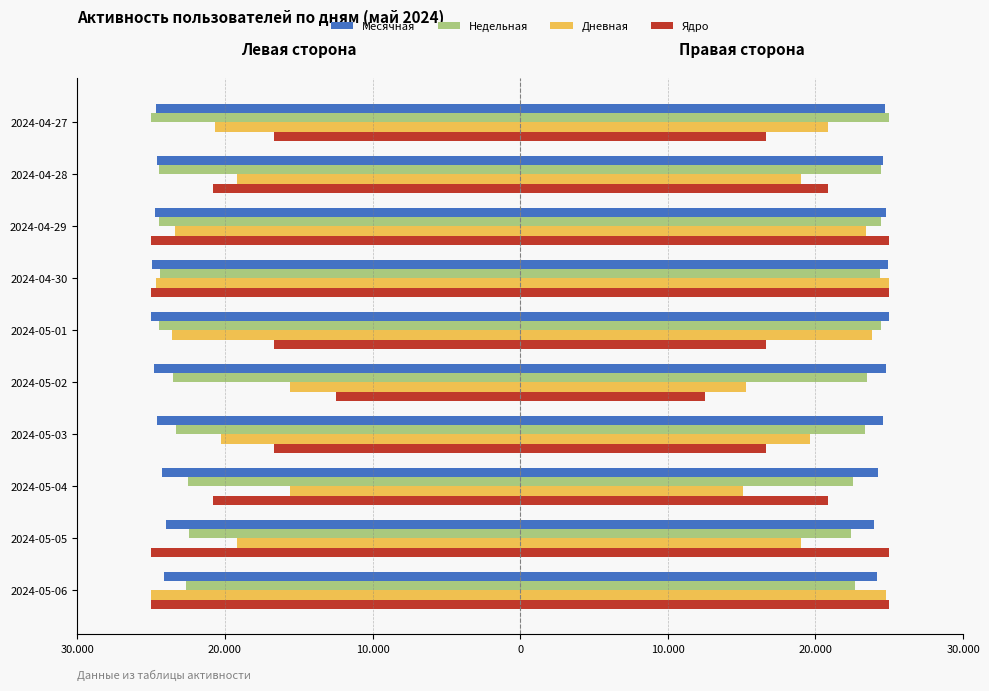

What is the average value of the Недельная series?

-23718.6